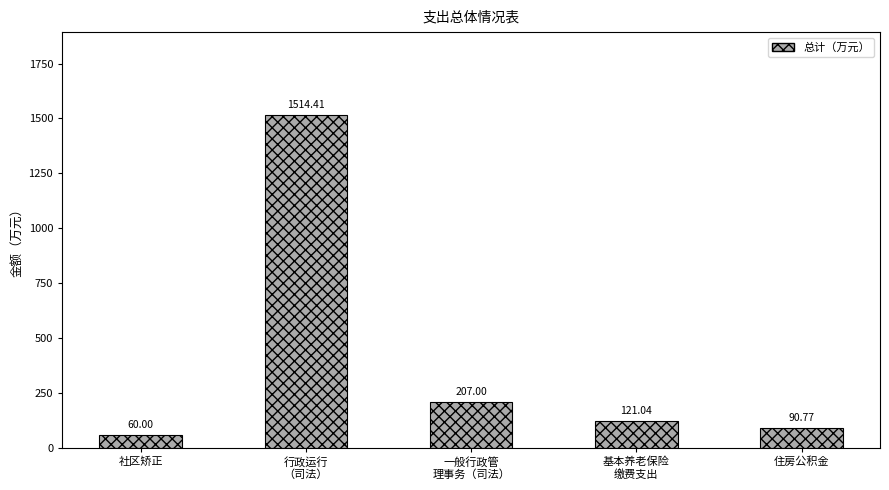

What position from the left is 基本养老保险
缴费支出?

4